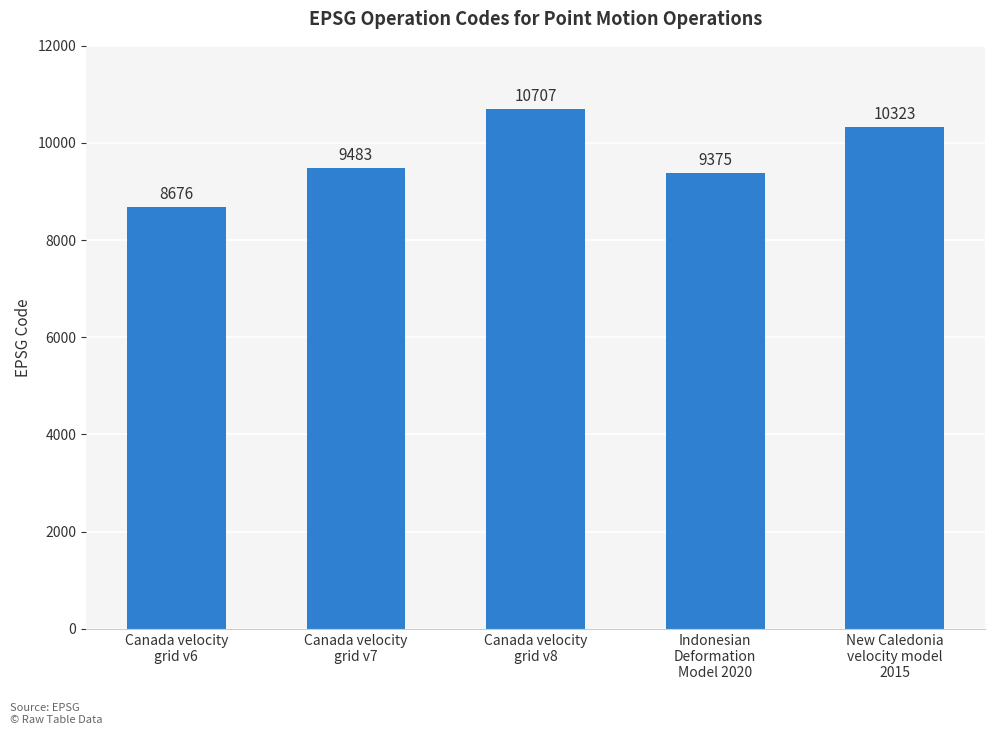

Reading left to right, extract all data points from this chart.

Canada velocity
grid v6=8676	Canada velocity
grid v7=9483	Canada velocity
grid v8=10707	Indonesian
Deformation
Model 2020=9375	New Caledonia
velocity model
2015=10323